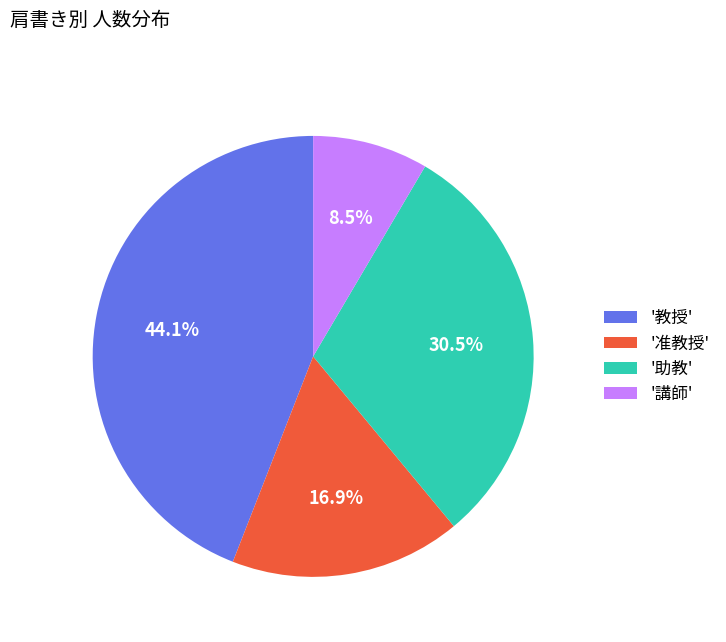

What is the ratio of the value at '教授' to the value at '准教授'?

2.6